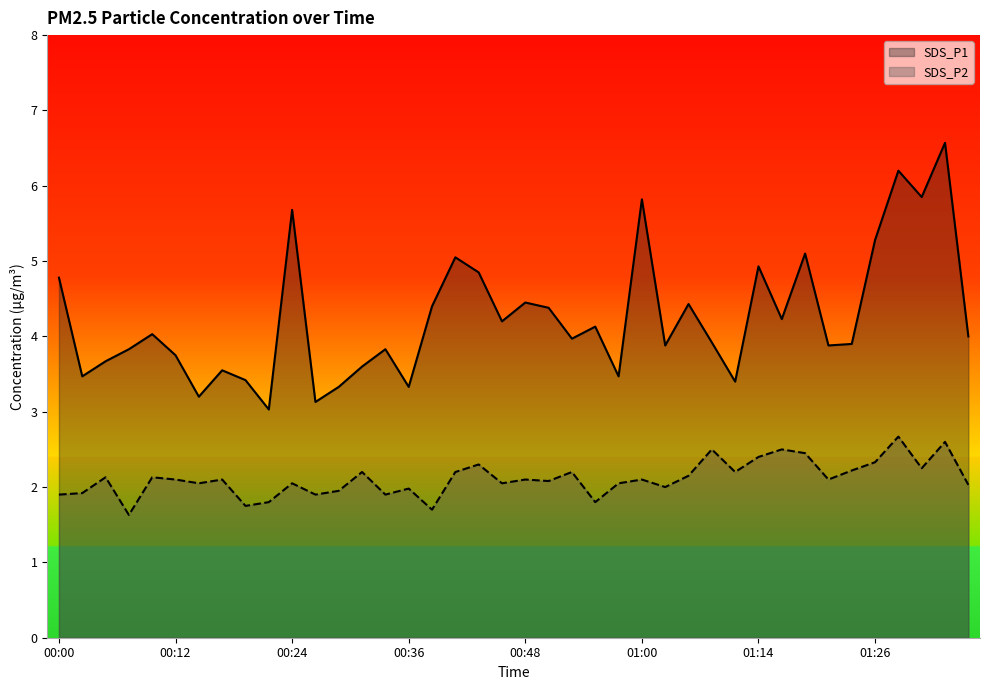

What is the sum of all SDS_P2 line values?

84.5